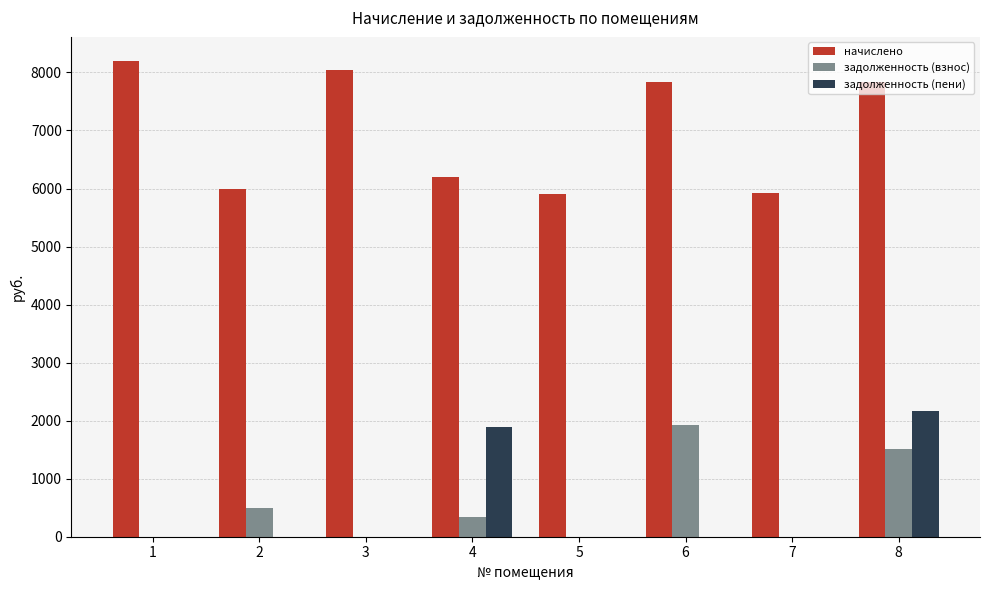

What is the total value across all series at 8?

11520.0